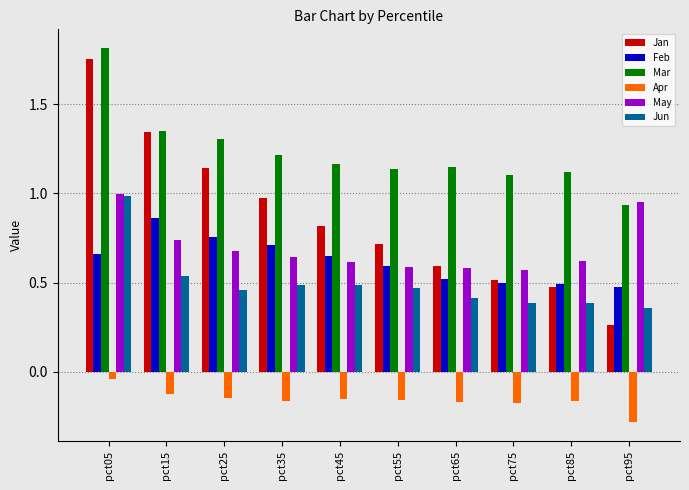

Which category has the highest value in the Jan series?

pct05